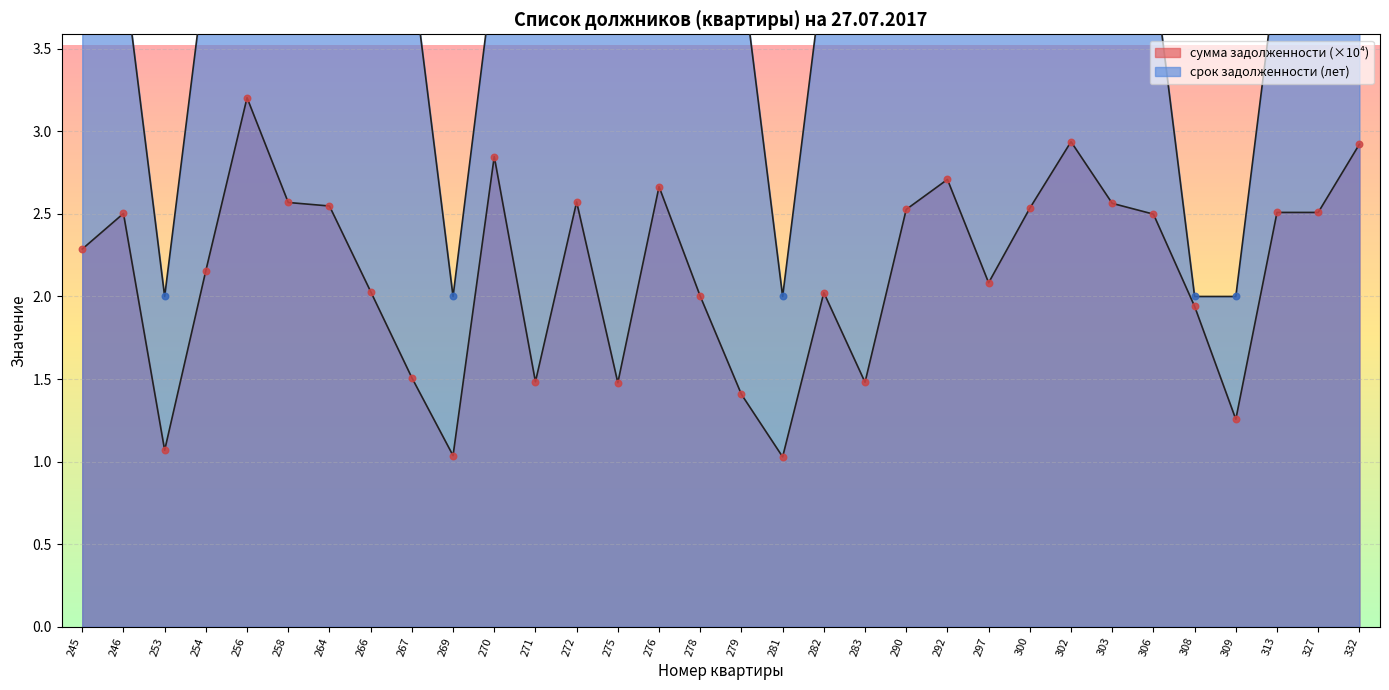

Which series reaches the minimum Y coordinate?

сумма задолженности